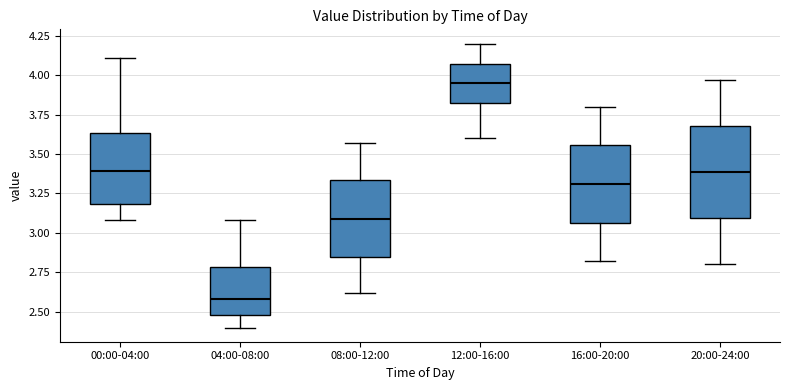

Reading left to right, transcribe this box plot: for each box, give where its median line is, the range the box spans, and where its two whiskers end, as read against the y-axis. The values are not printed on the chart, so give them approximately, as read against the axis.

00:00-04:00: median 3.40, box 3.20 to 3.65, whiskers 3.10 to 4.10
04:00-08:00: median 2.60, box 2.50 to 2.80, whiskers 2.40 to 3.10
08:00-12:00: median 3.10, box 2.85 to 3.35, whiskers 2.60 to 3.55
12:00-16:00: median 3.95, box 3.80 to 4.05, whiskers 3.60 to 4.20
16:00-20:00: median 3.30, box 3.05 to 3.55, whiskers 2.80 to 3.80
20:00-24:00: median 3.40, box 3.10 to 3.70, whiskers 2.80 to 3.95